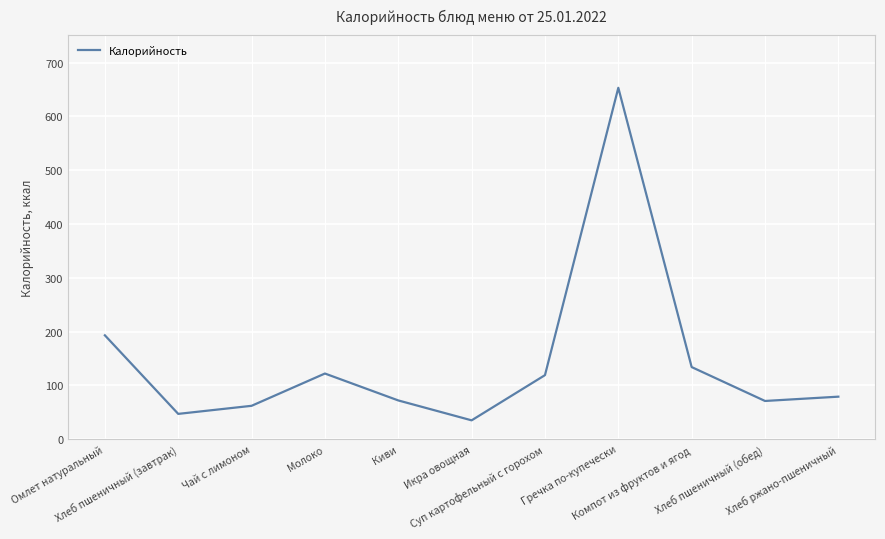

The value at Молоко is 122. True or false?

True